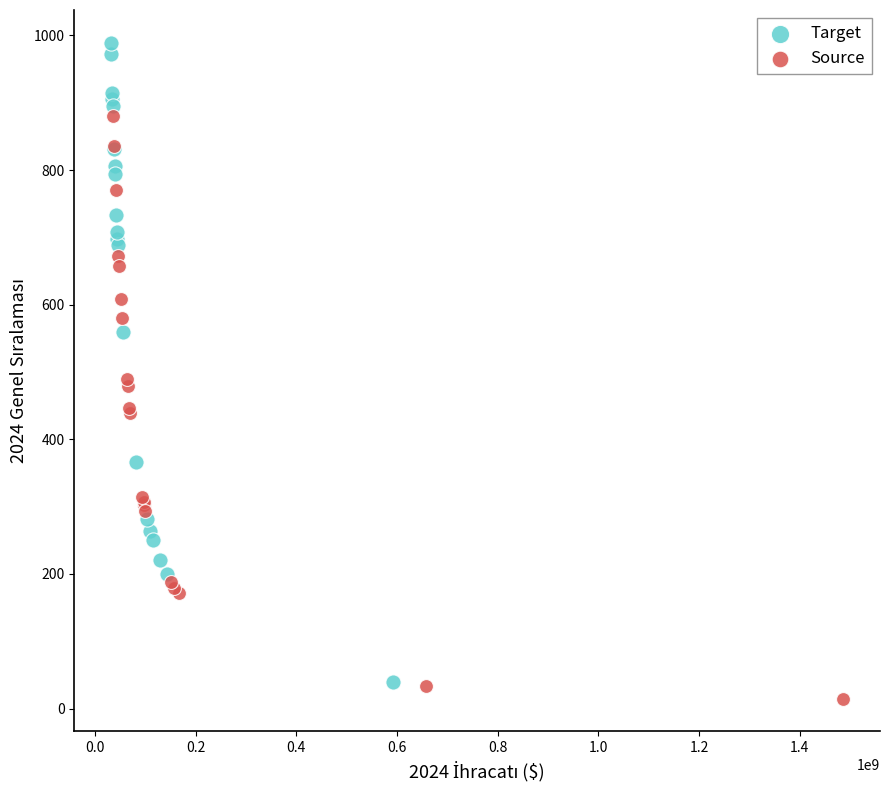

Which series reaches the maximum Y coordinate?

Target